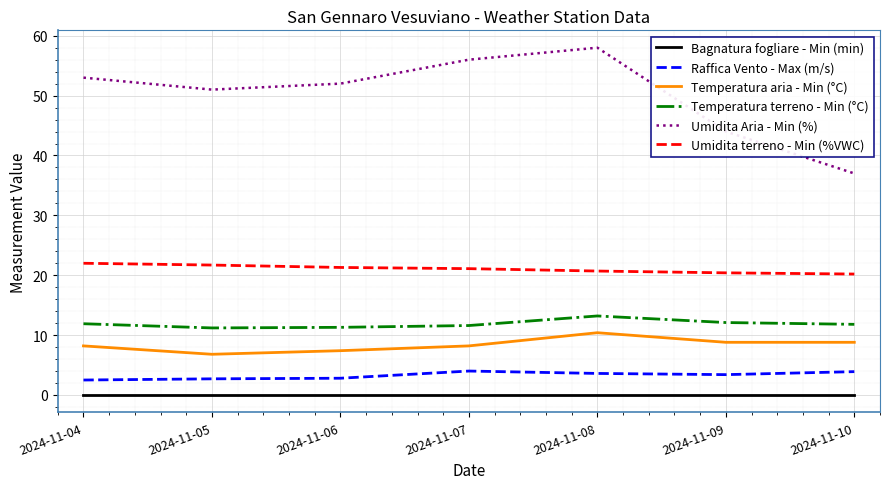

Which category has the highest value across all series?

2024-11-08